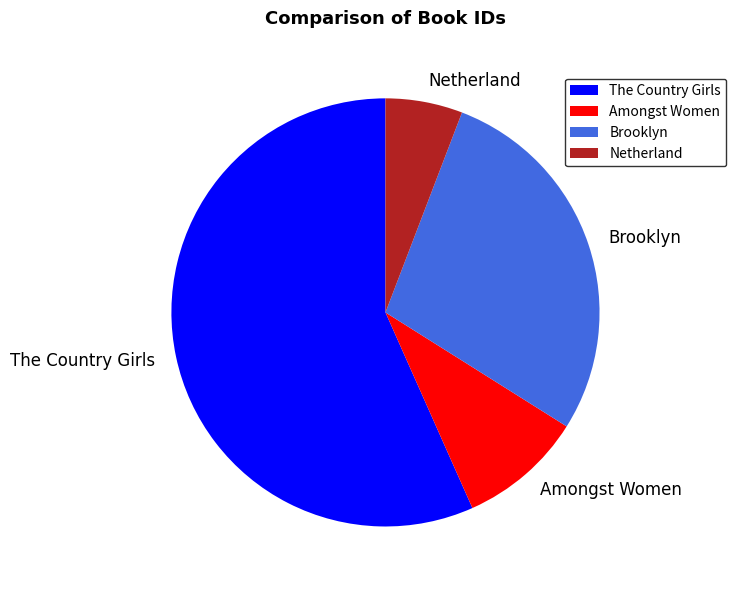

Is it true that Brooklyn is 18% of the pie?

False